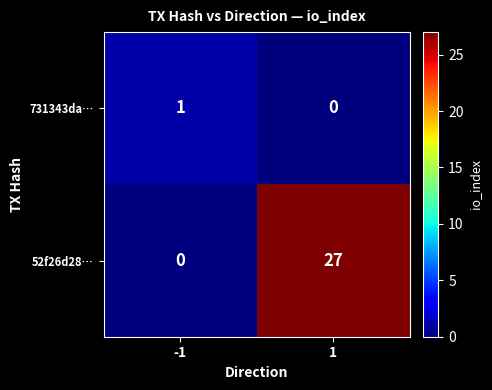

Rank the series by their maximum value, from lowest to highest.

731343da…, 52f26d28…